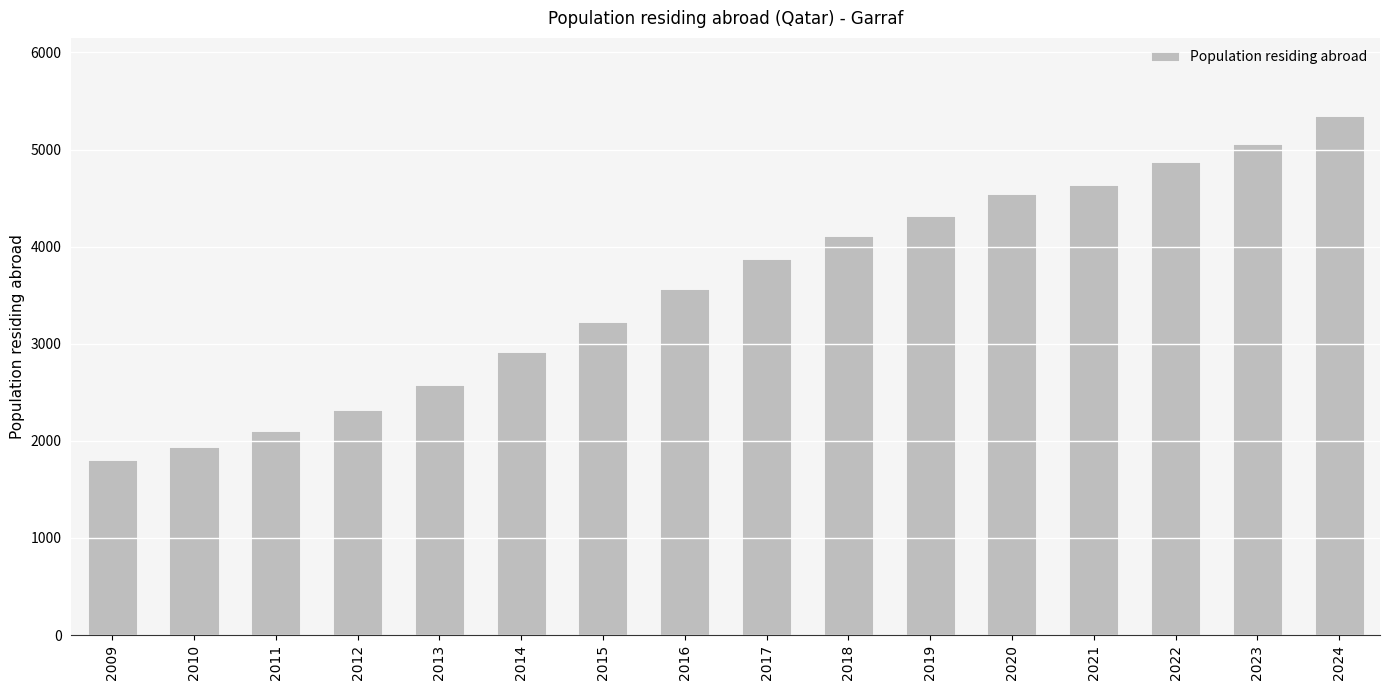

List the labels in order of value, largest first.

2024, 2023, 2022, 2021, 2020, 2019, 2018, 2017, 2016, 2015, 2014, 2013, 2012, 2011, 2010, 2009